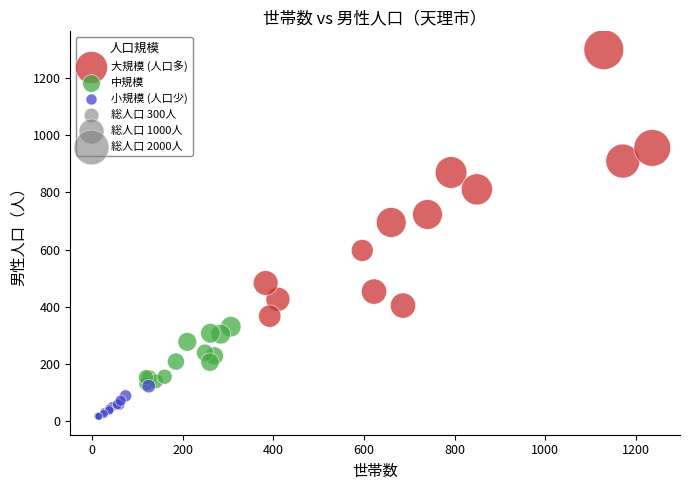

Which series has the widest spread of Y values?

大規模 (人口多)